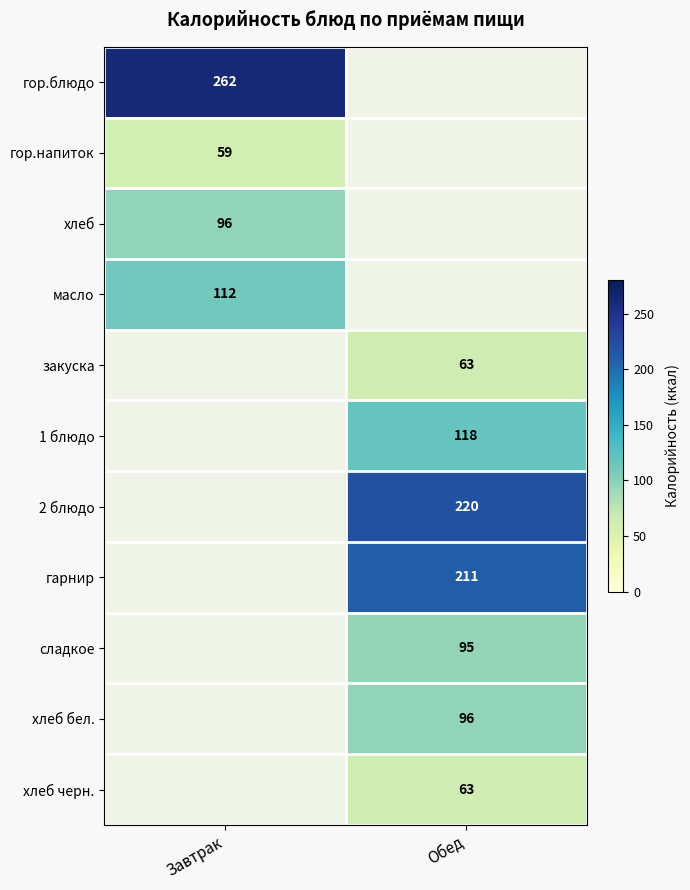

How many data points does each series have?

2